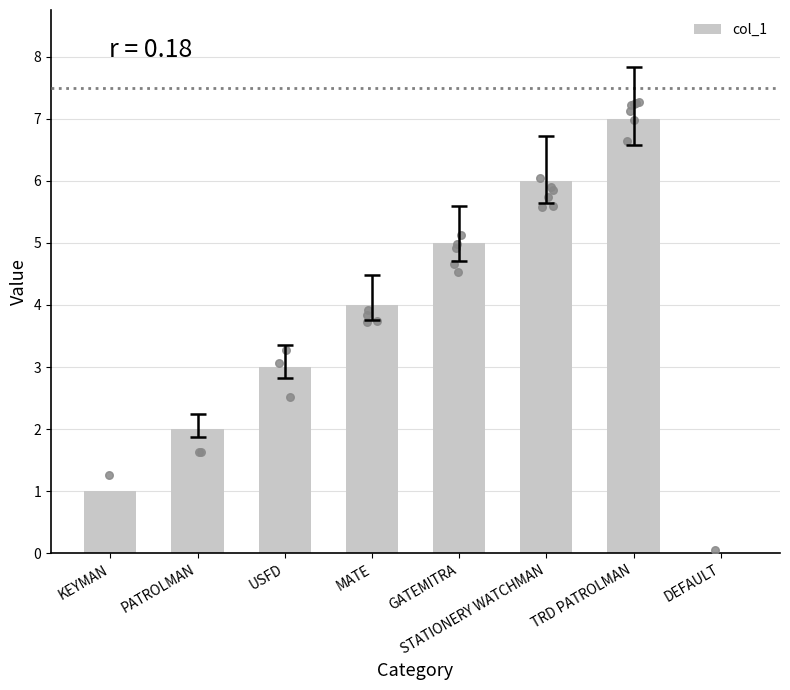

What is the ratio of the value at STATIONERY WATCHMAN to the value at PATROLMAN?

3.0